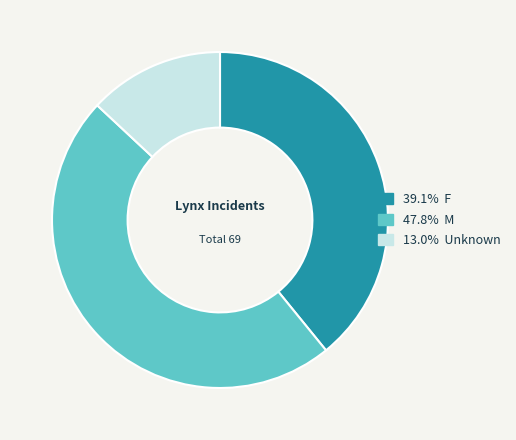

Is there a majority slice in this chart?

No